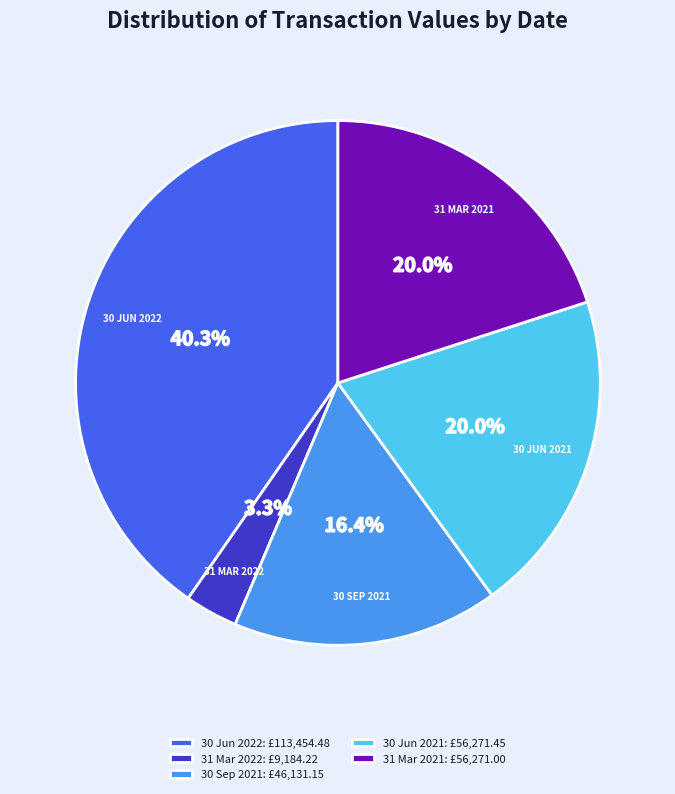

How many slices are in this pie chart?

5